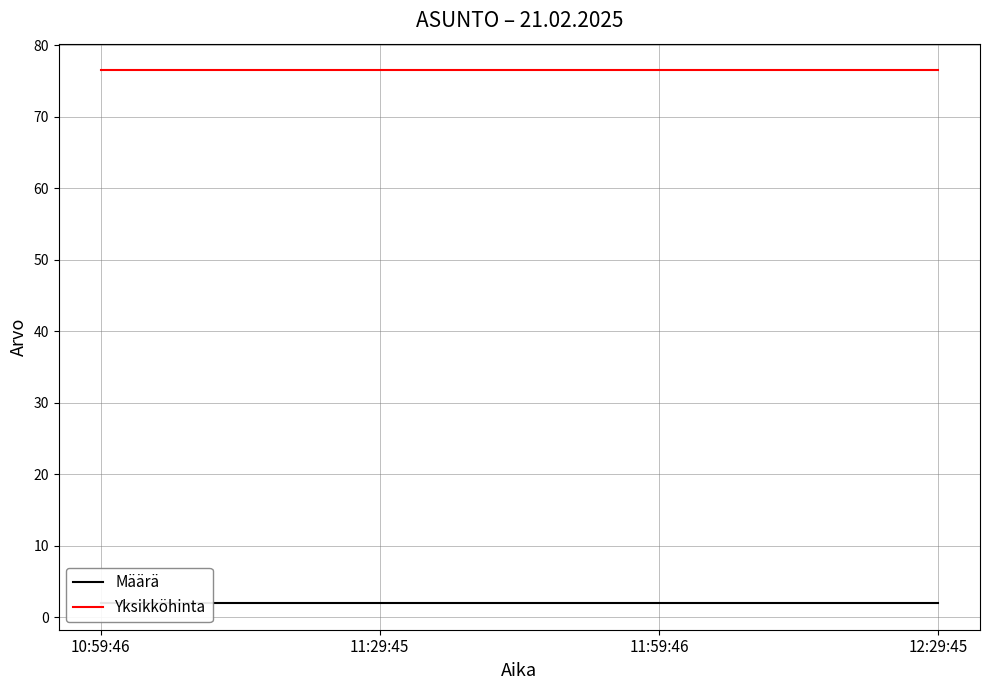

The value of Yksikköhinta at 12:29:45 is 134.9. True or false?

False